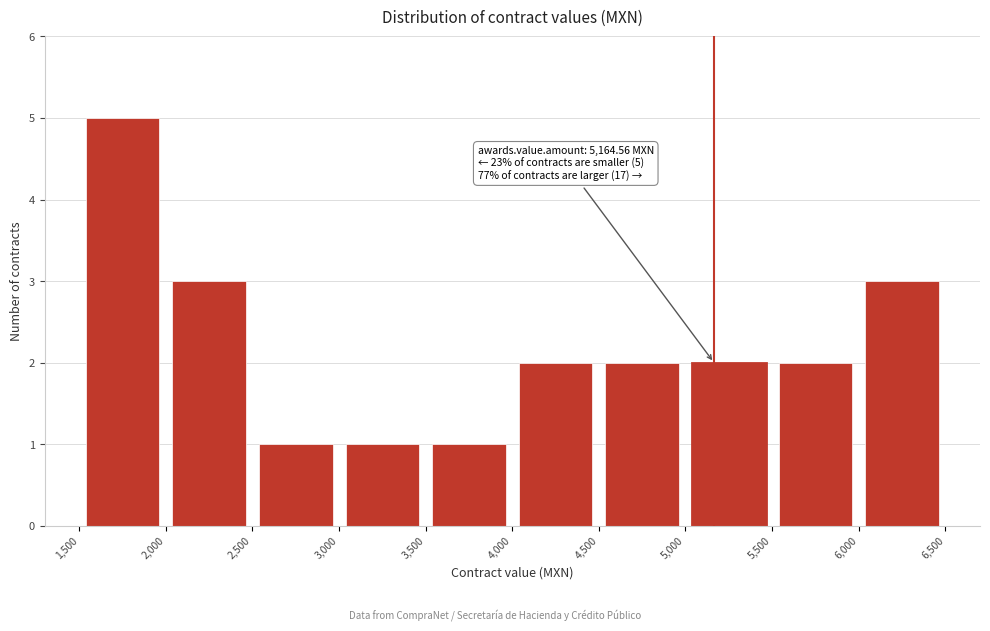

Over which range of the x-axis is the bar tallest?

1,500 to 2,000